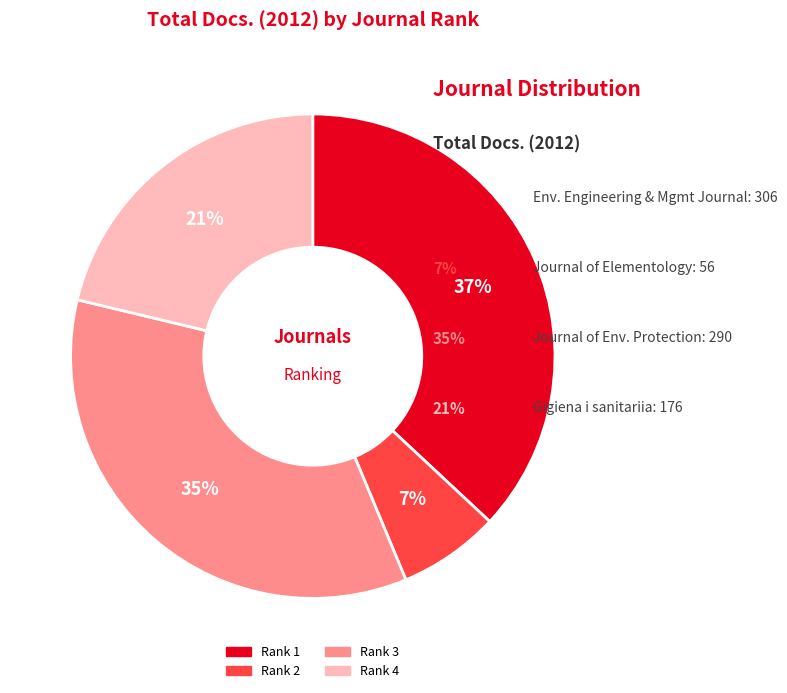

To the nearest percent, what is the difference between the largest and smallest slice percentages?

30%